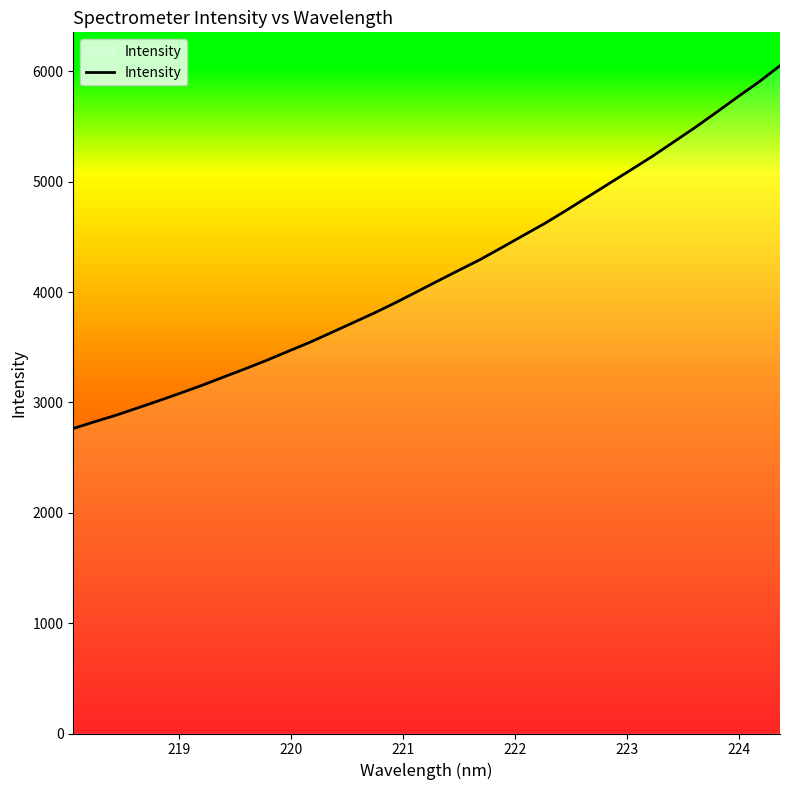

What is the greatest value displayed?

6050.7